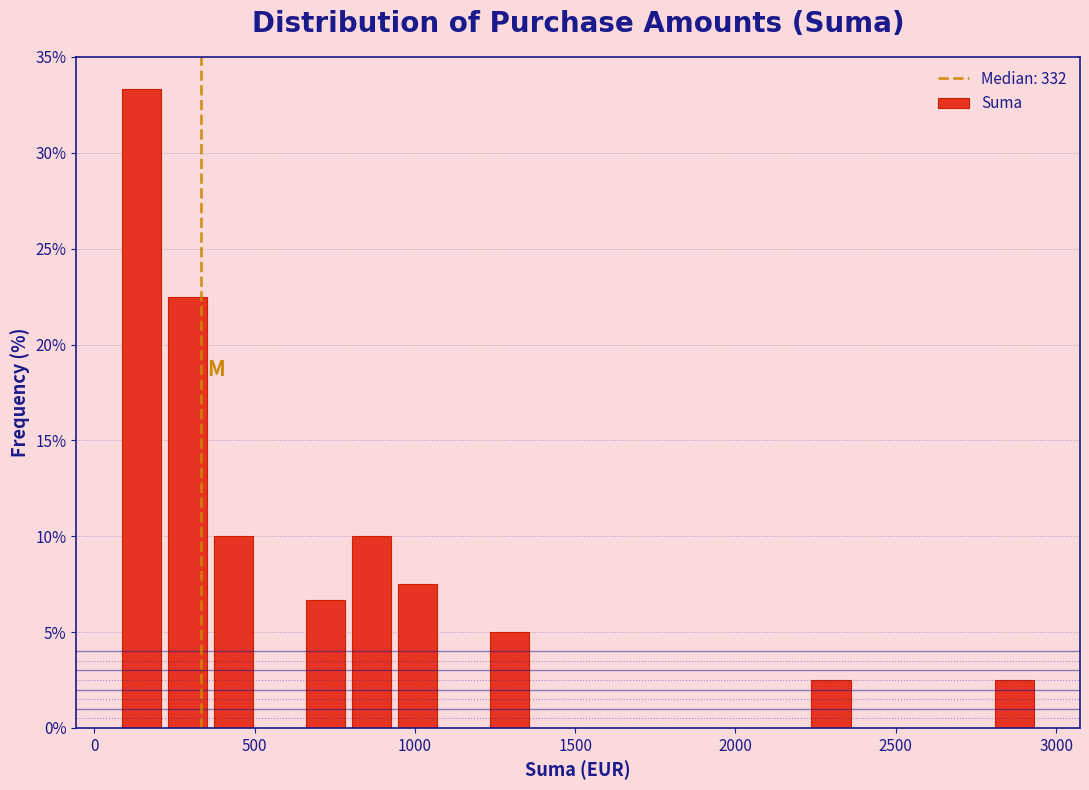

Read against the x-axis, roughly where is the centre of the tallest bar?

150